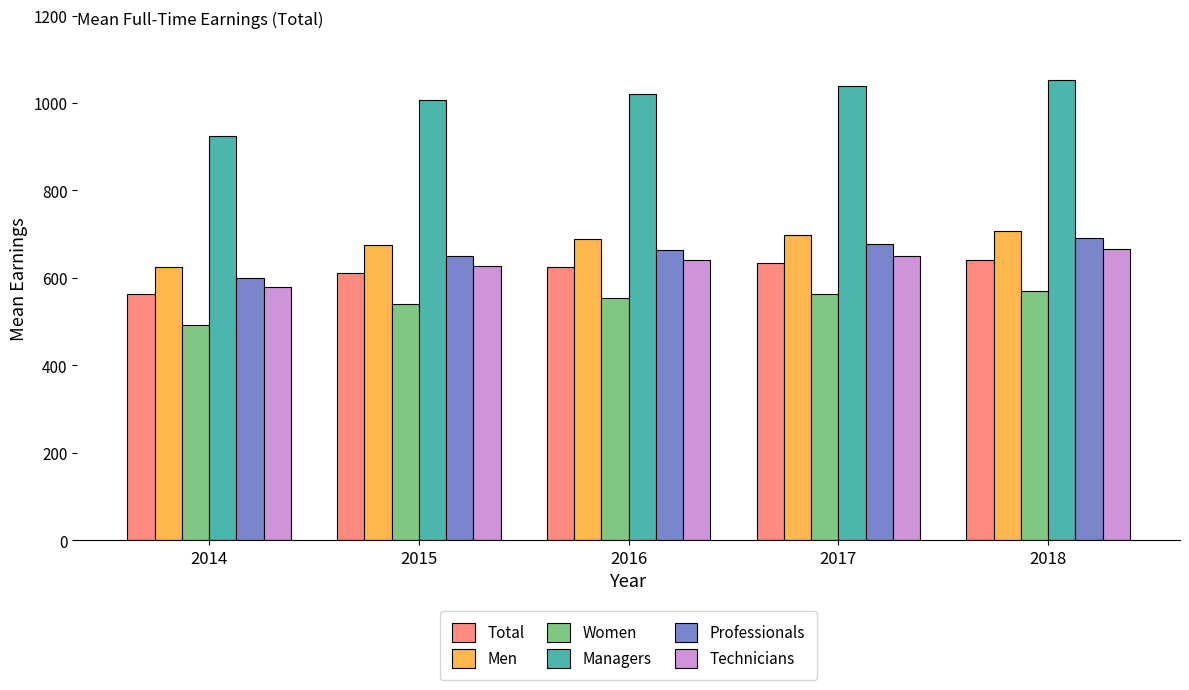

Are the bars horizontal?

No